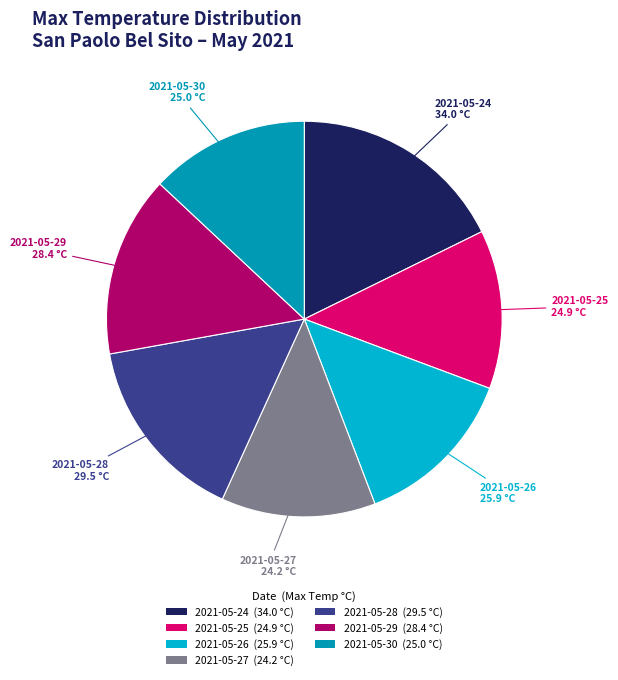

Combined, do 2021-05-29 and 2021-05-27 account for over 50%?

No